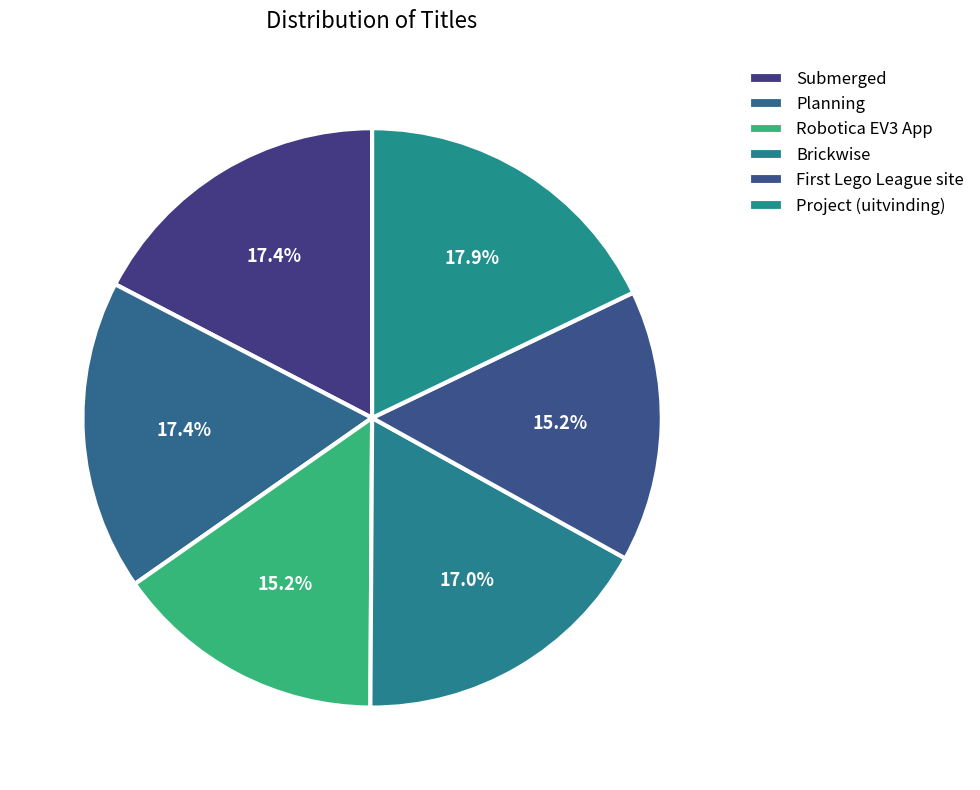

How many segments does this pie chart have?

6